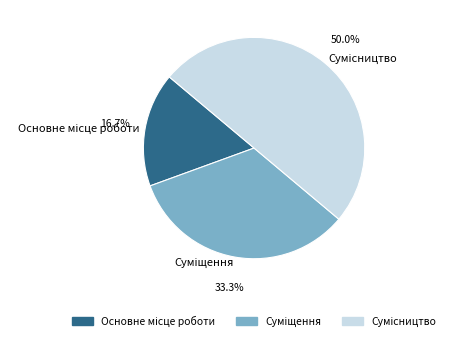

How many segments does this pie chart have?

3